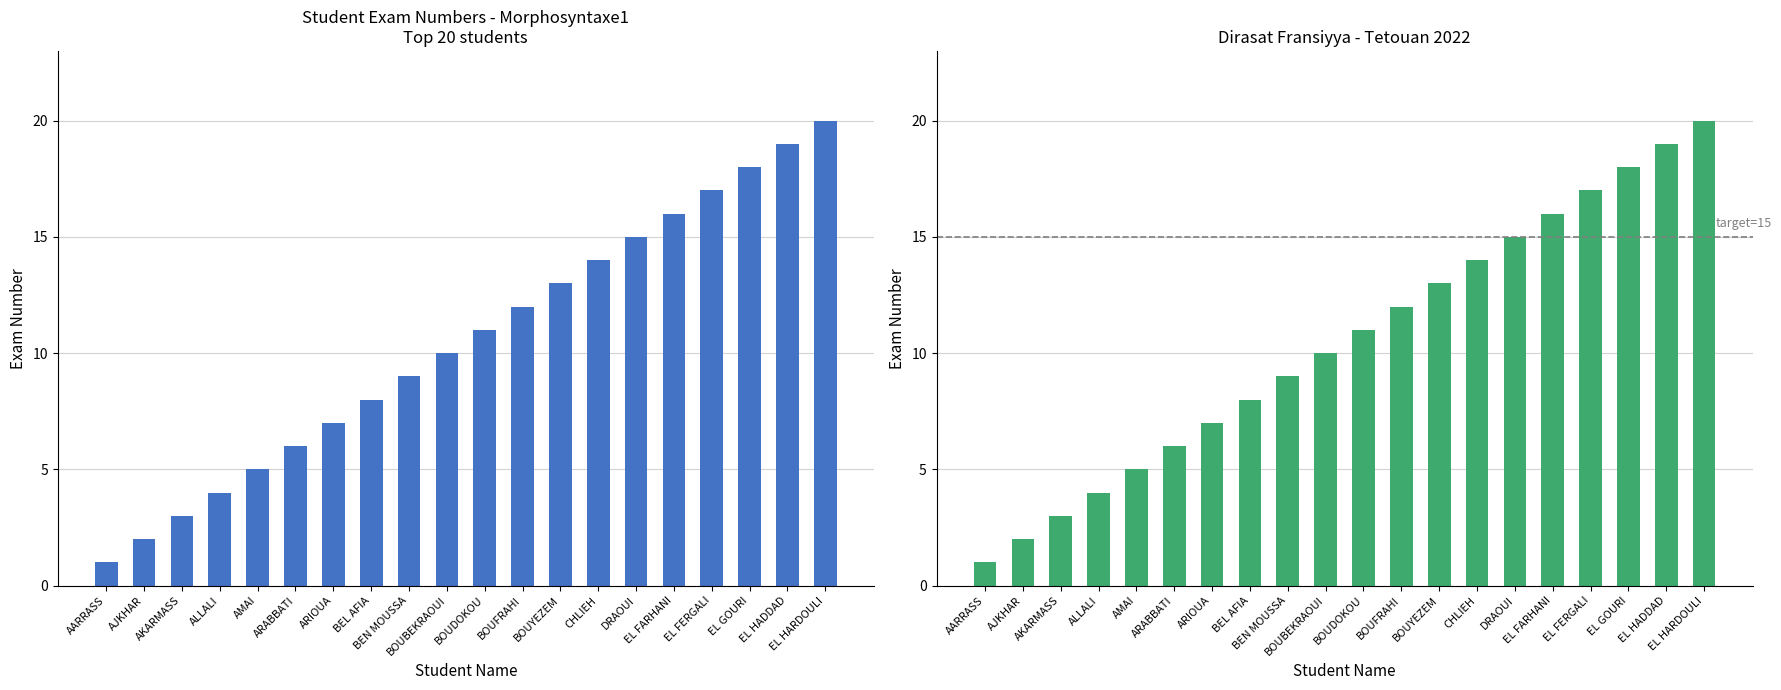

What position from the right is EL HADDAD?

2